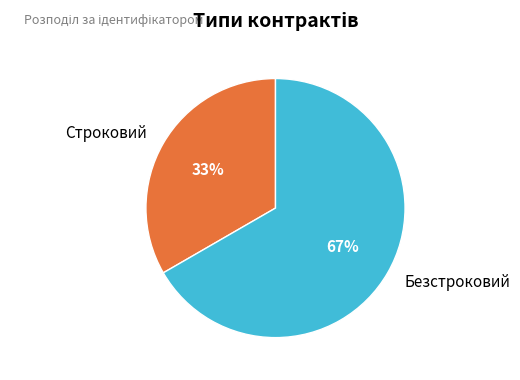

What is the majority slice?

Безстроковий